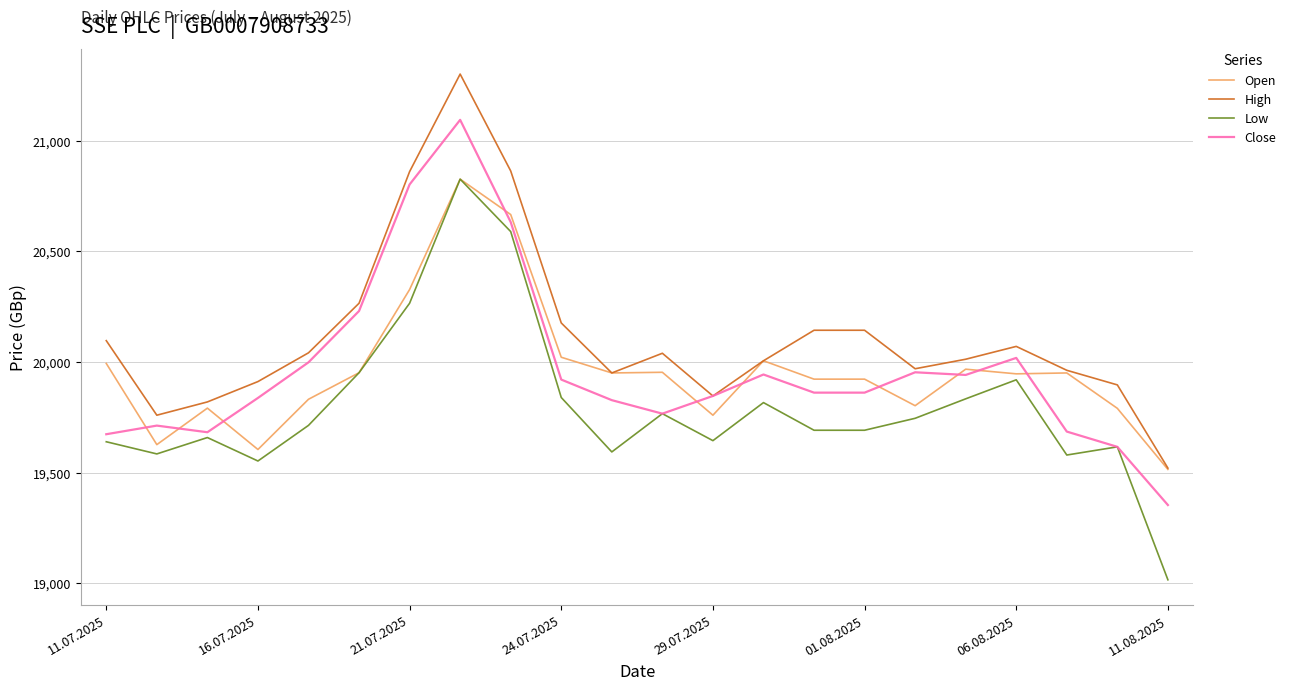

True or false: High and Low cross at least once.

False